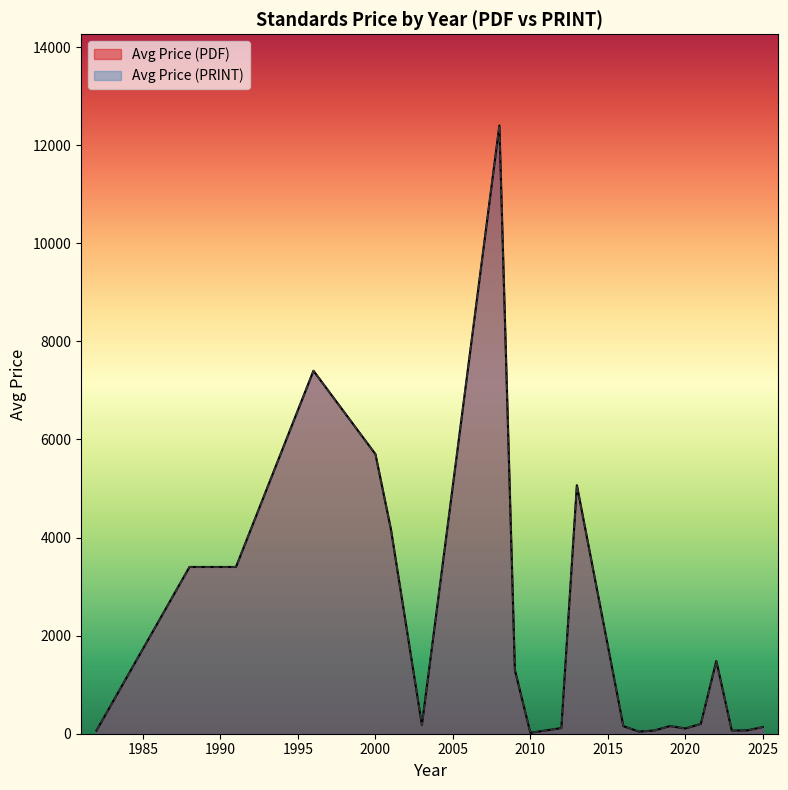

True or false: Avg Price (PDF) and Avg Price (PRINT) cross at least once.

False